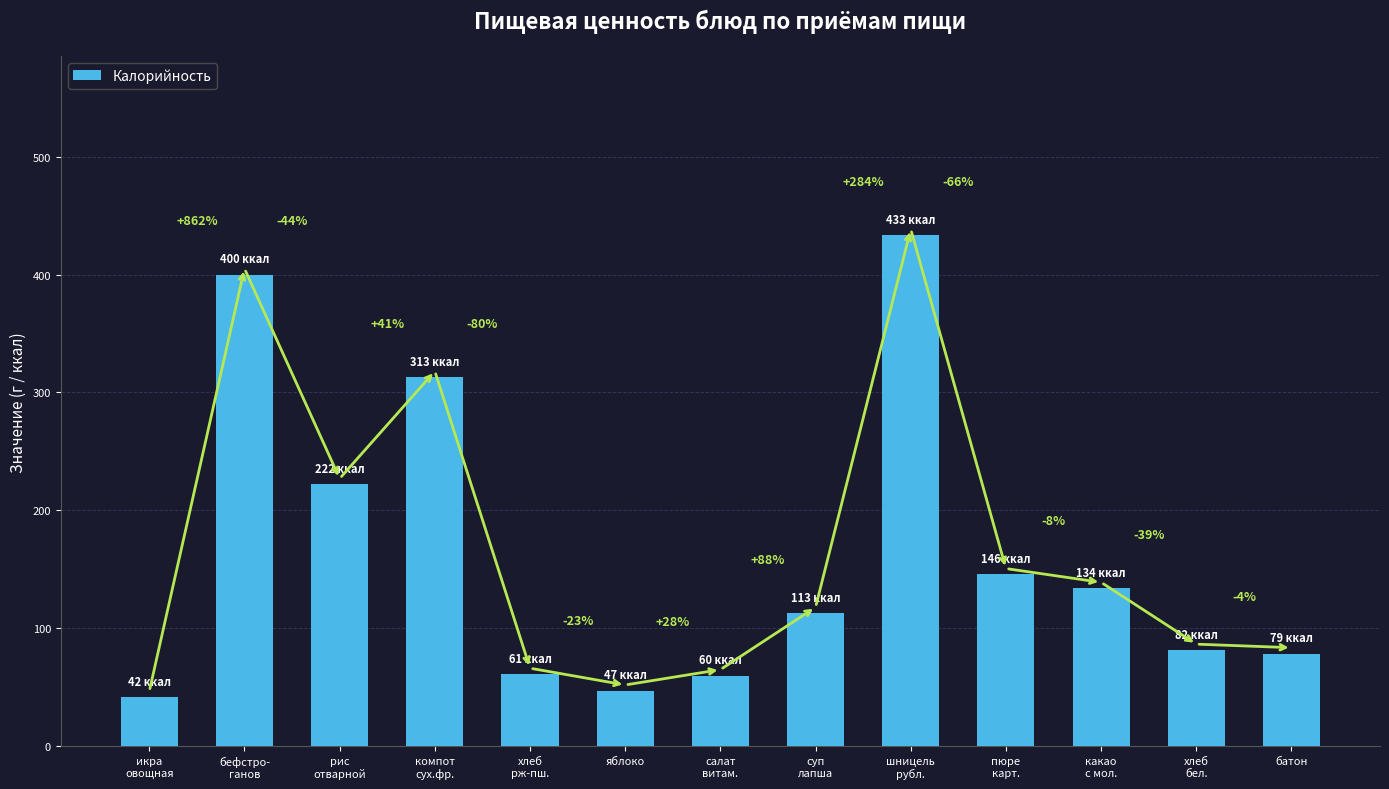

How many bars are there in total?

13